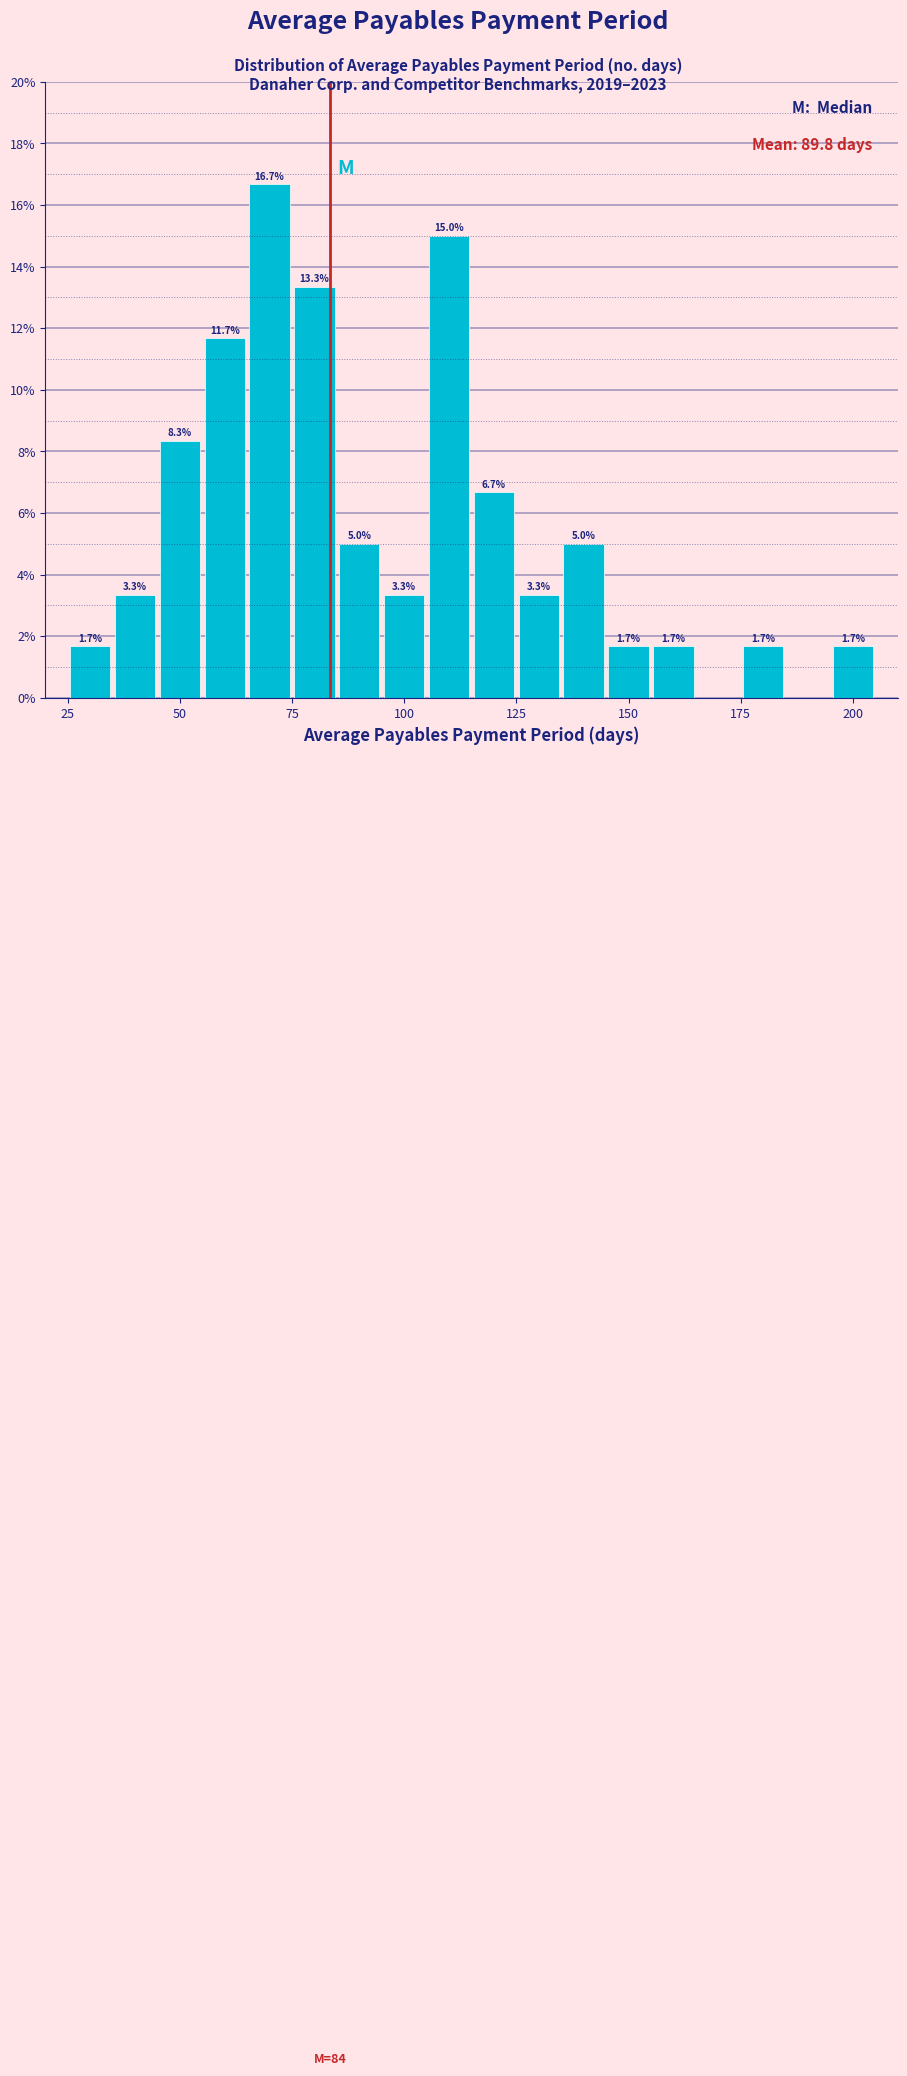

Read against the x-axis, roughly where is the centre of the tallest bar?

70